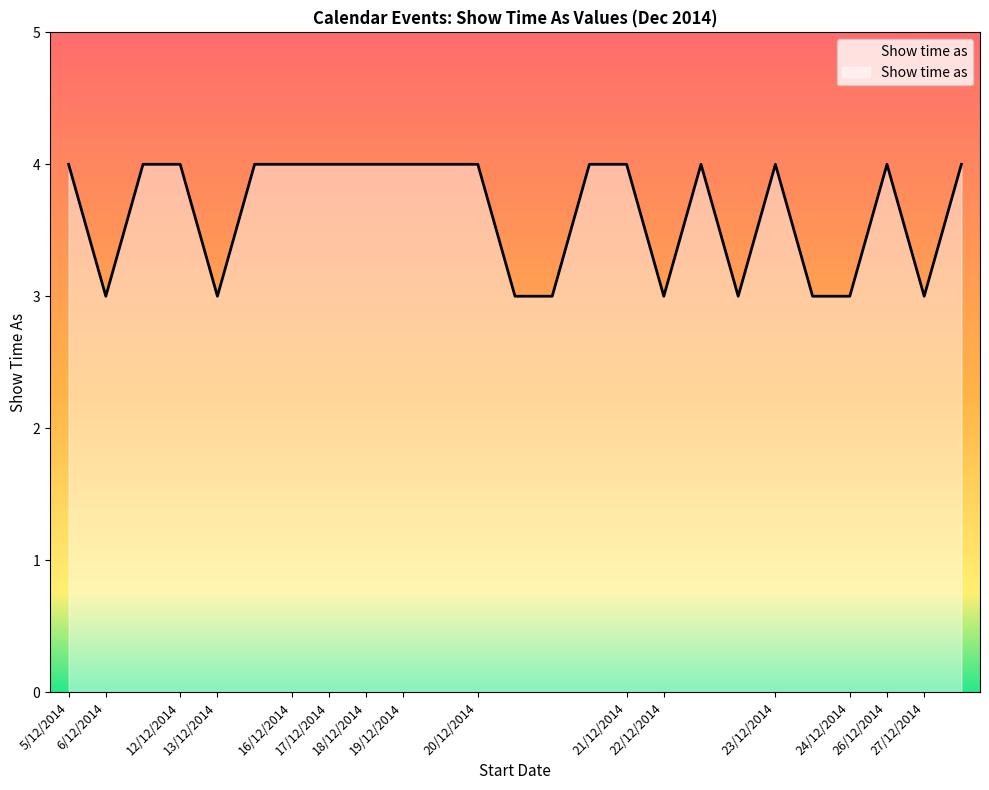

What is the greatest value displayed?

4